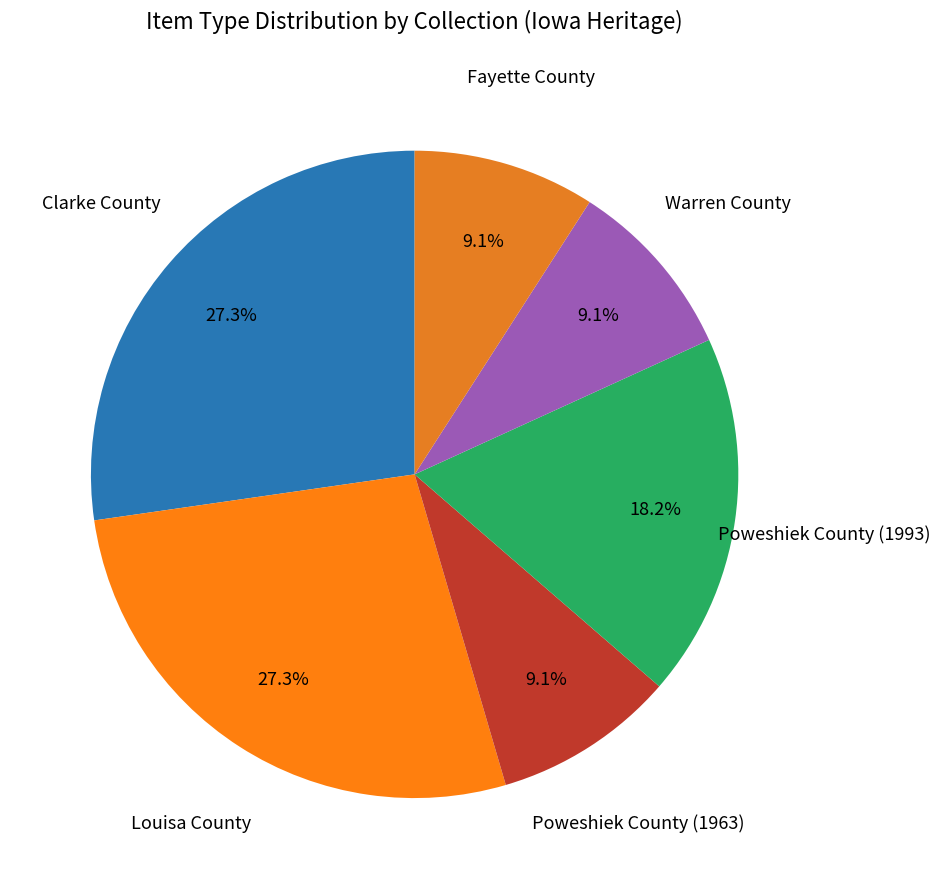

How many slices are in this pie chart?

6